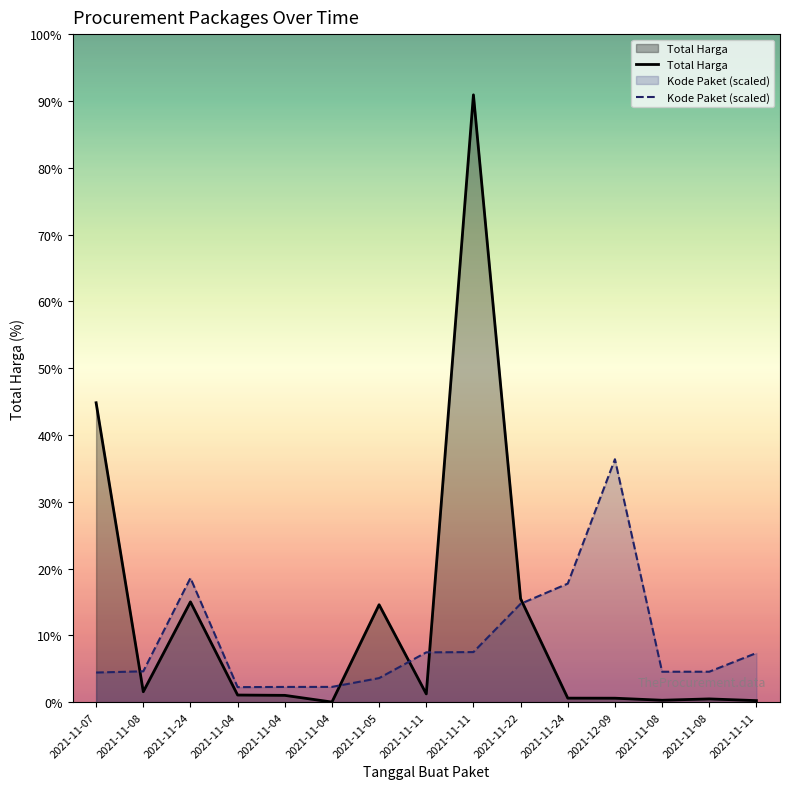

Between 2021-11-11 and 2021-11-07, which is larger?

2021-11-07